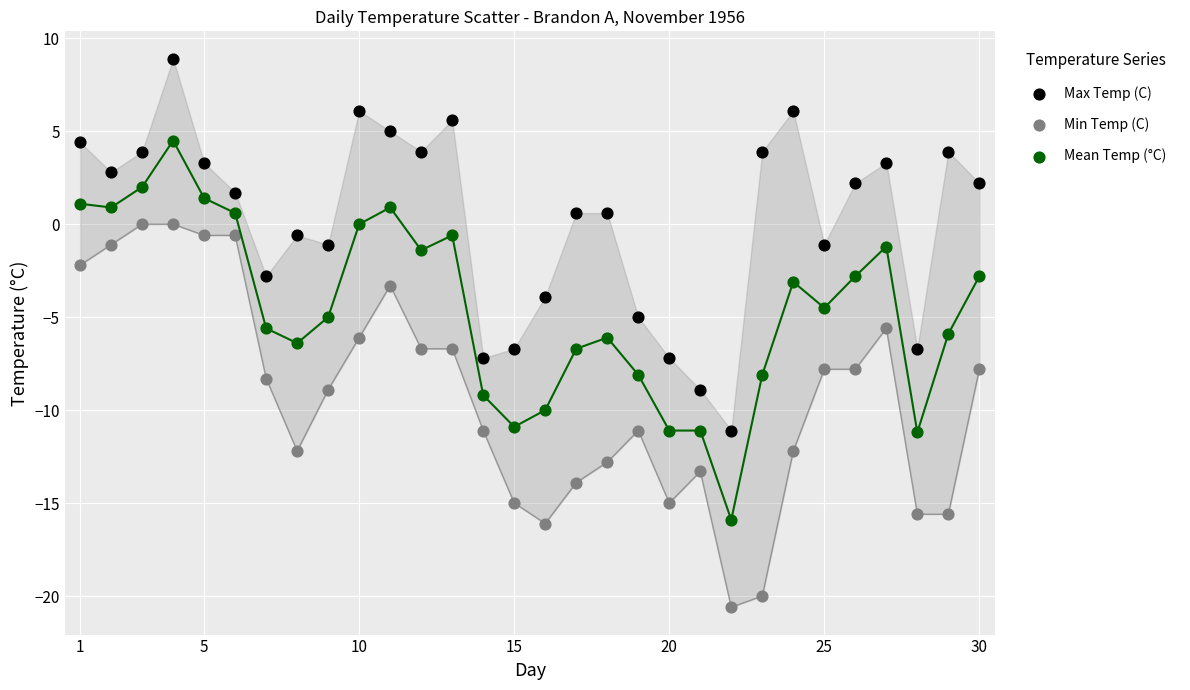

What are all the series names shown in the legend?

Max Temp (C), Min Temp (C), Mean Temp (°C)